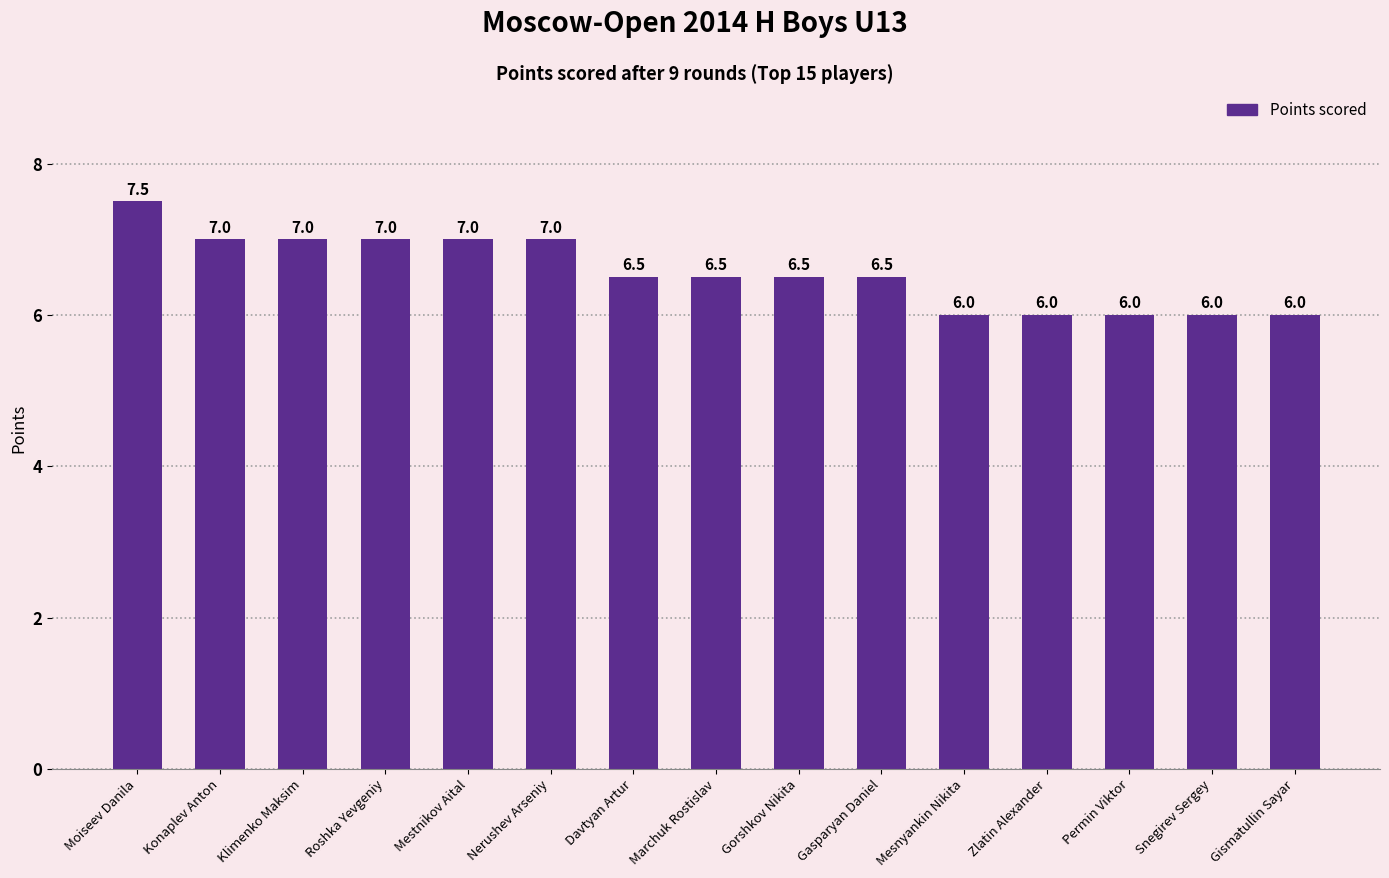

Reading left to right, transcribe all the data shown in this chart.

7.5	7.0	7.0	7.0	7.0	7.0	6.5	6.5	6.5	6.5	6.0	6.0	6.0	6.0	6.0